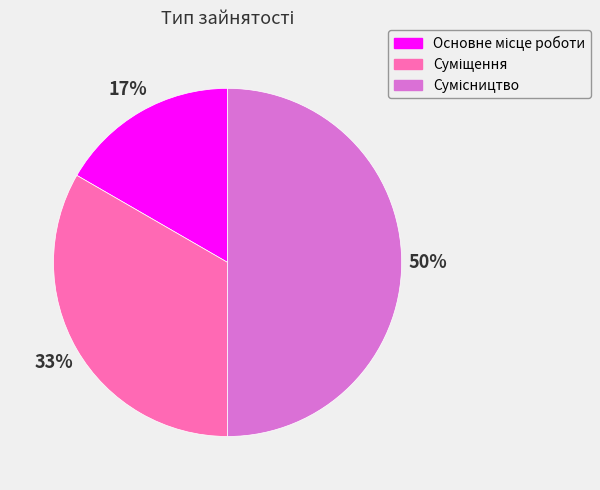

To the nearest percent, what is the difference between the largest and smallest slice percentages?

33%